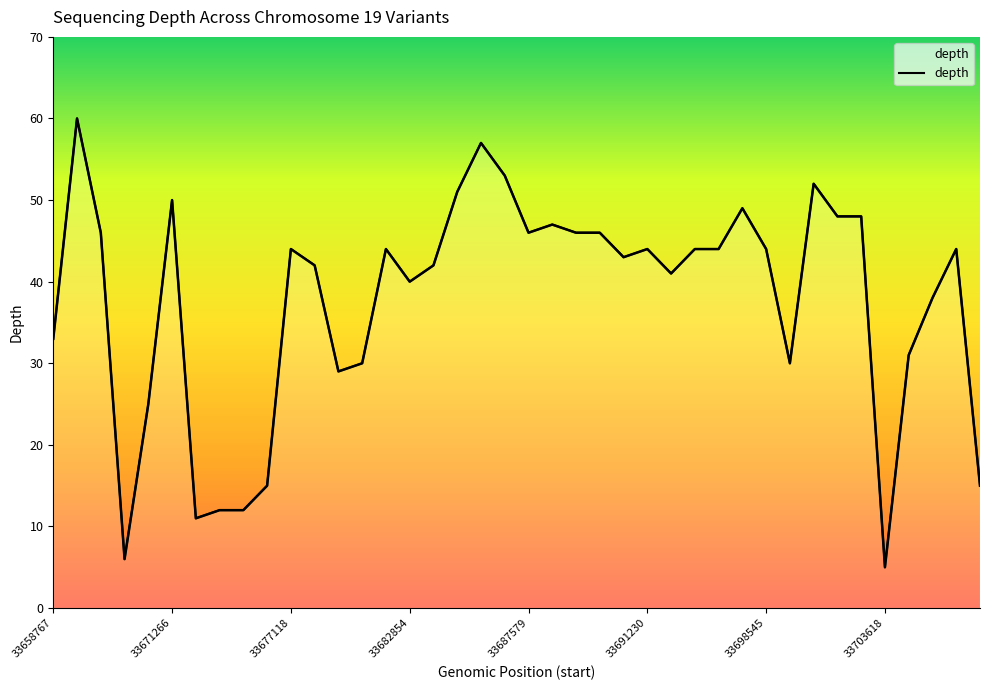

The value at 33693929 is 67. True or false?

False